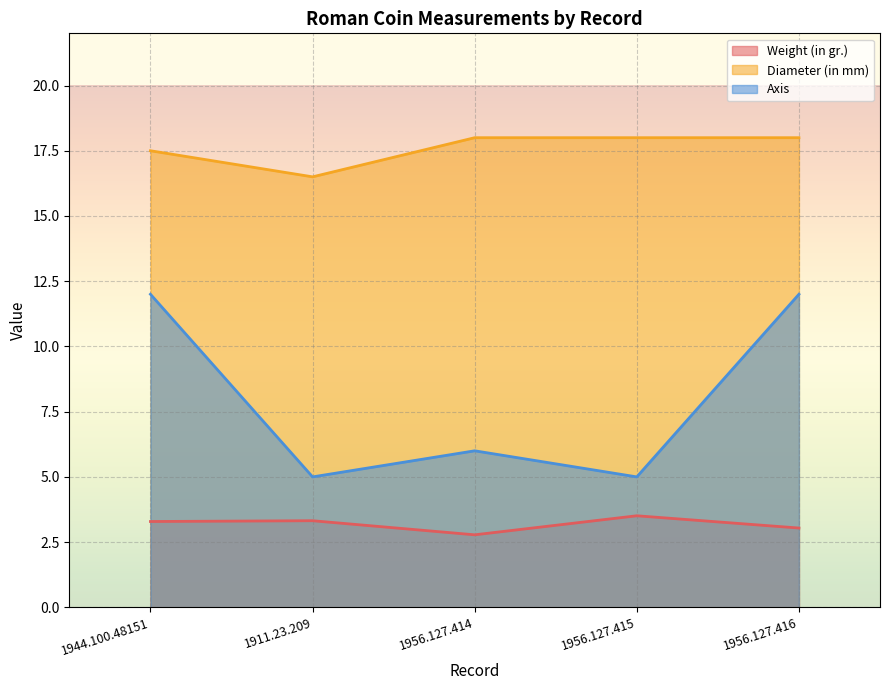

What are all the series names shown in the legend?

Weight (in gr.), Diameter (in mm), Axis